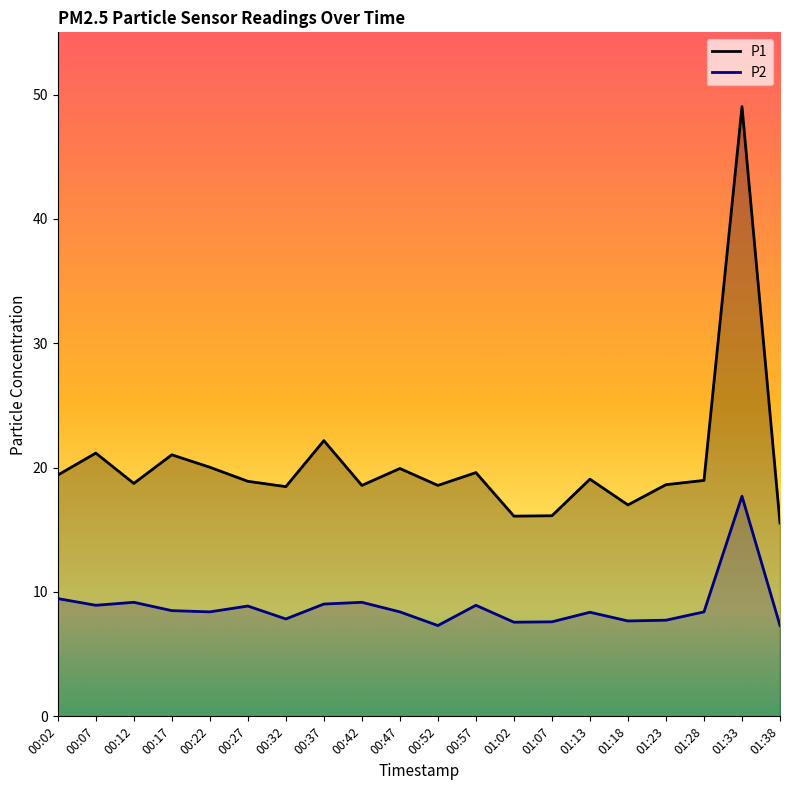

How many lines are shown in the chart?

2